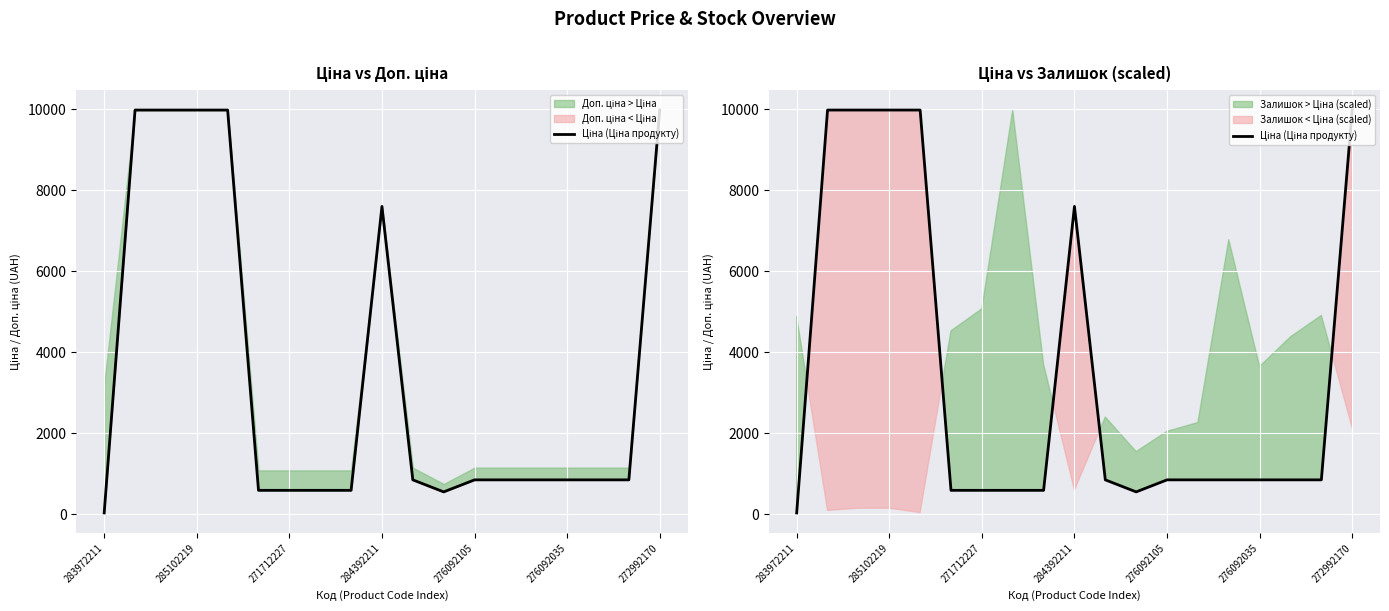

Is it true that the value at 276092035 is 848.4?

True